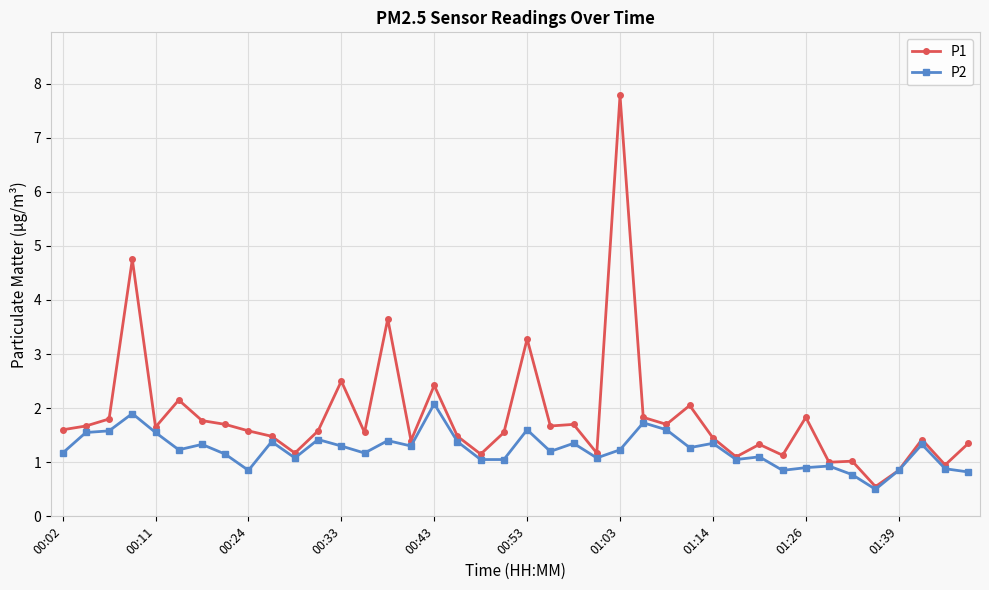

Which series has the widest spread of values?

P1